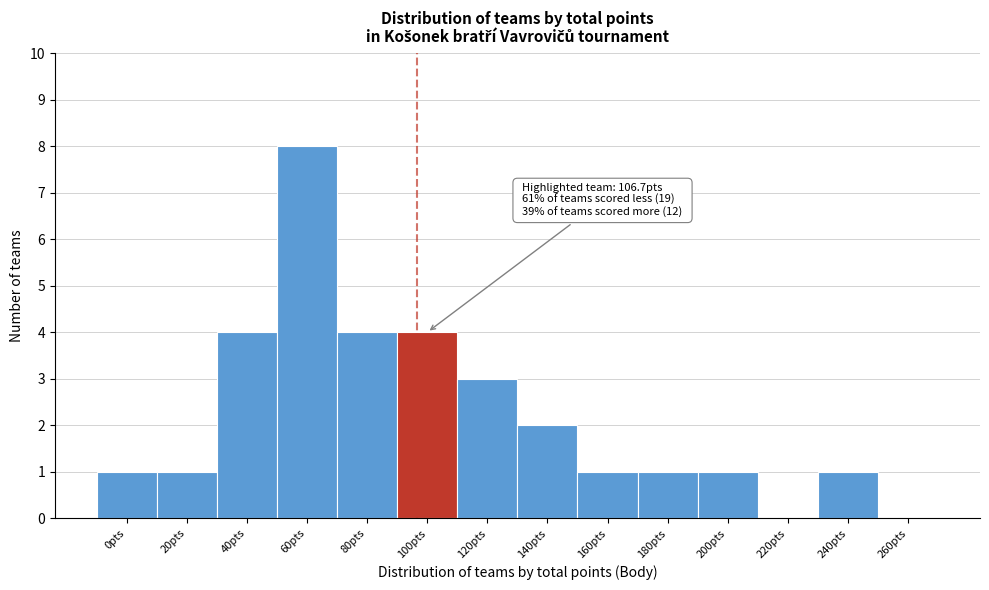

Reading left to right, transcribe all the data shown in this chart.

0pts=1	20pts=1	40pts=4	60pts=8	80pts=4	100pts=4	120pts=3	140pts=2	160pts=1	180pts=1	200pts=1	220pts=0	240pts=1	260pts=0